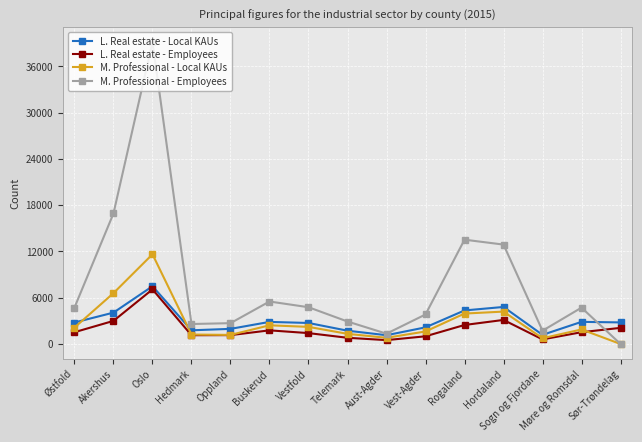

Count the number of data series in this chart.

4